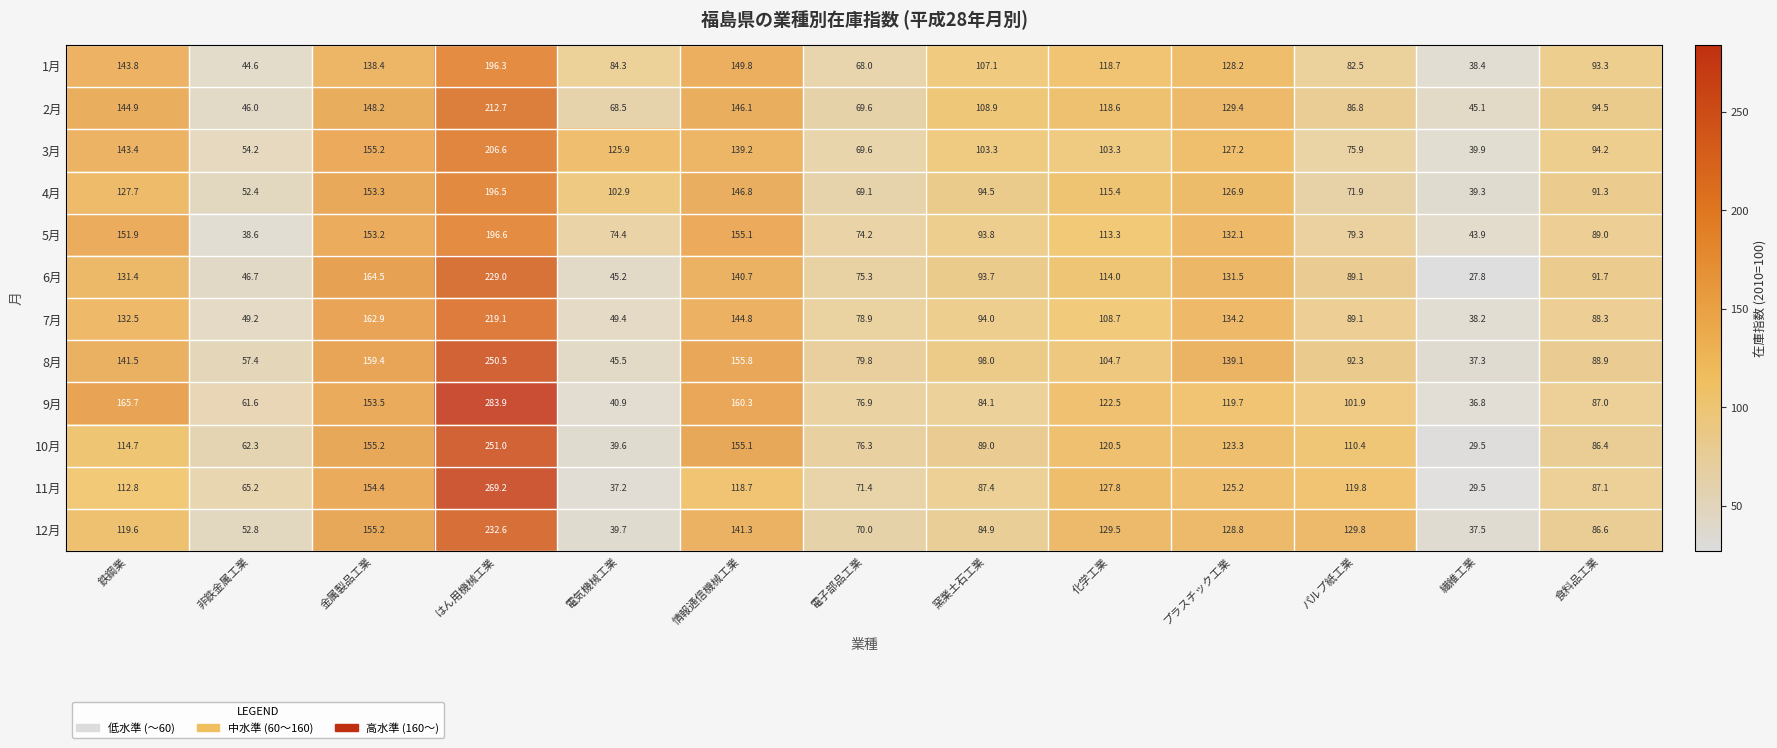

List the series in order of their peak value, lowest first.

1月, 4月, 5月, 3月, 2月, 7月, 6月, 12月, 8月, 10月, 11月, 9月